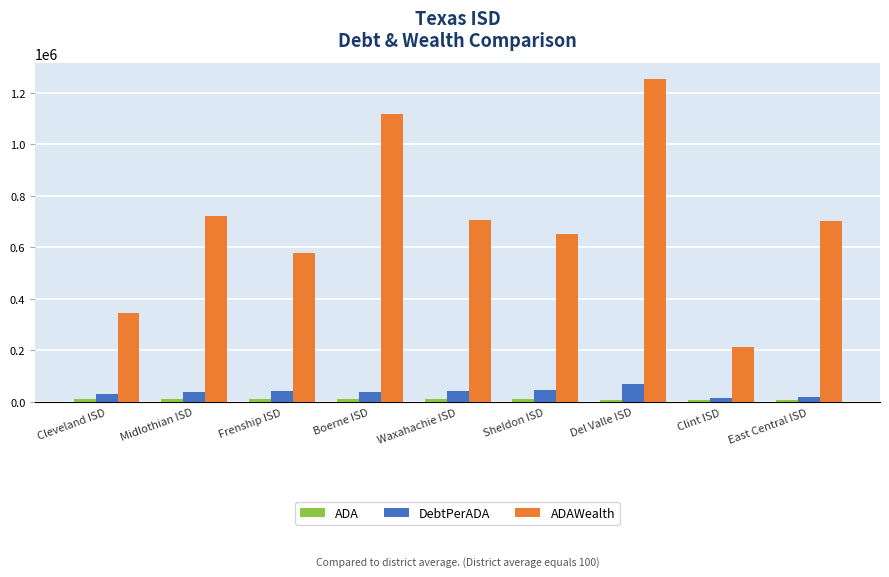

What is the total value across all series at Waxahachie ISD?

758396.6